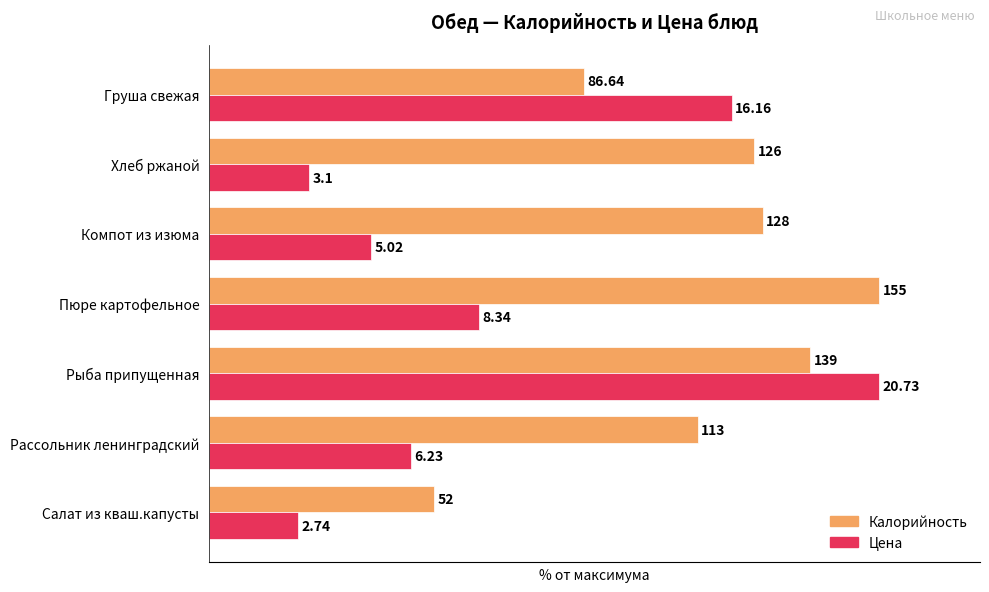

What are all the series names shown in the legend?

Калорийность, Цена